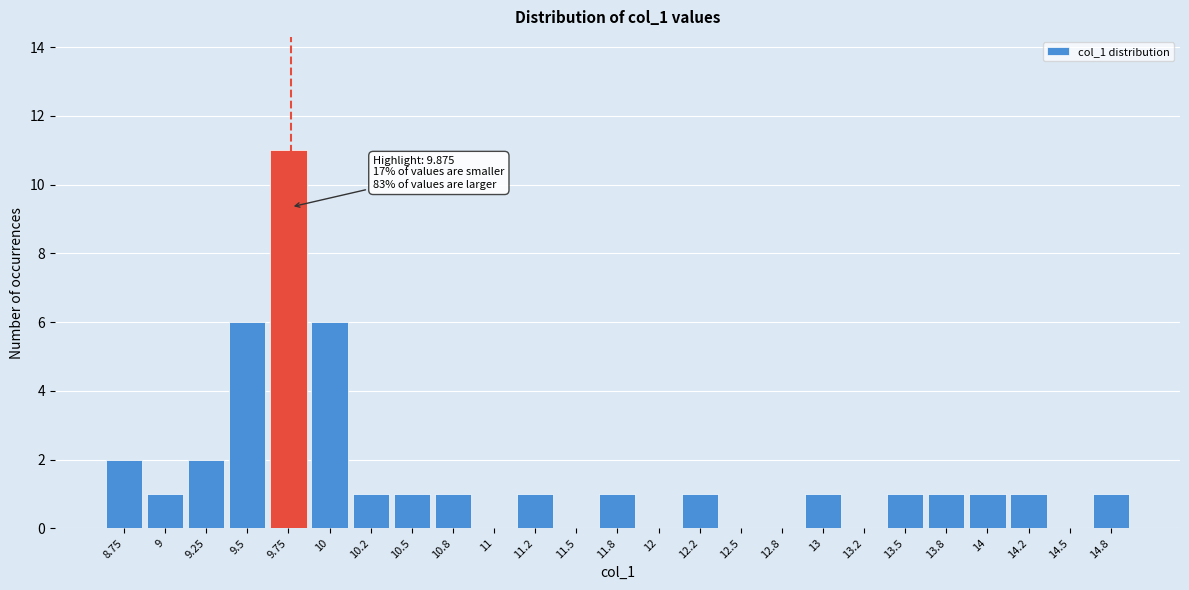

Reading left to right, extract all data points from this chart.

8.75=2	9=1	9.25=2	9.5=6	9.75=11	10=6	10.2=1	10.5=1	10.8=1	11=0	11.2=1	11.5=0	11.8=1	12=0	12.2=1	12.5=0	12.8=0	13=1	13.2=0	13.5=1	13.8=1	14=1	14.2=1	14.5=0	14.8=1